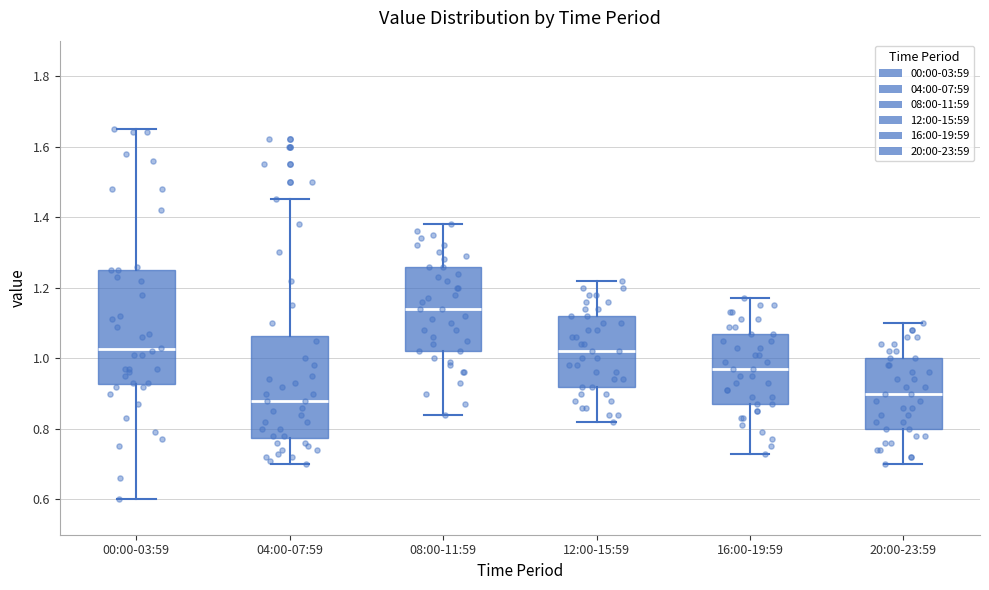

Reading left to right, read every box against the y-axis: the position of its median line, the range the box covers, and the ends of its whiskers. The values are not printed on the chart, so give them approximately, as read against the axis.

00:00-03:59: median 1.02, box 0.92 to 1.26, whiskers 0.60 to 1.66
04:00-07:59: median 0.88, box 0.78 to 1.06, whiskers 0.70 to 1.46
08:00-11:59: median 1.14, box 1.02 to 1.26, whiskers 0.84 to 1.38
12:00-15:59: median 1.02, box 0.92 to 1.12, whiskers 0.82 to 1.22
16:00-19:59: median 0.98, box 0.88 to 1.08, whiskers 0.74 to 1.18
20:00-23:59: median 0.90, box 0.80 to 1.00, whiskers 0.70 to 1.10